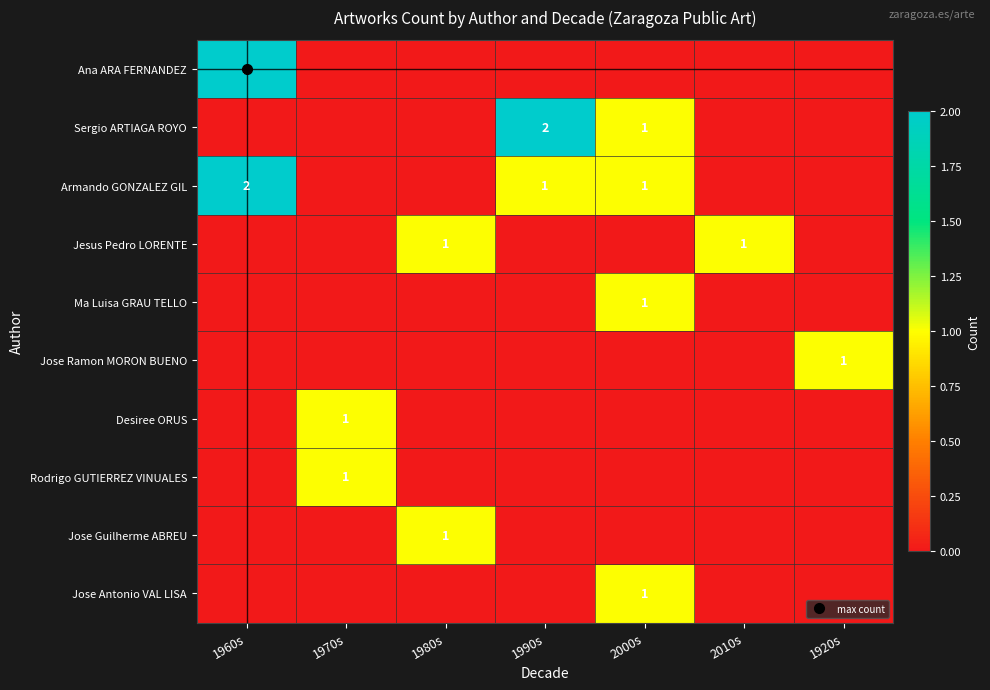

Which category has the highest value across all series?

1960s